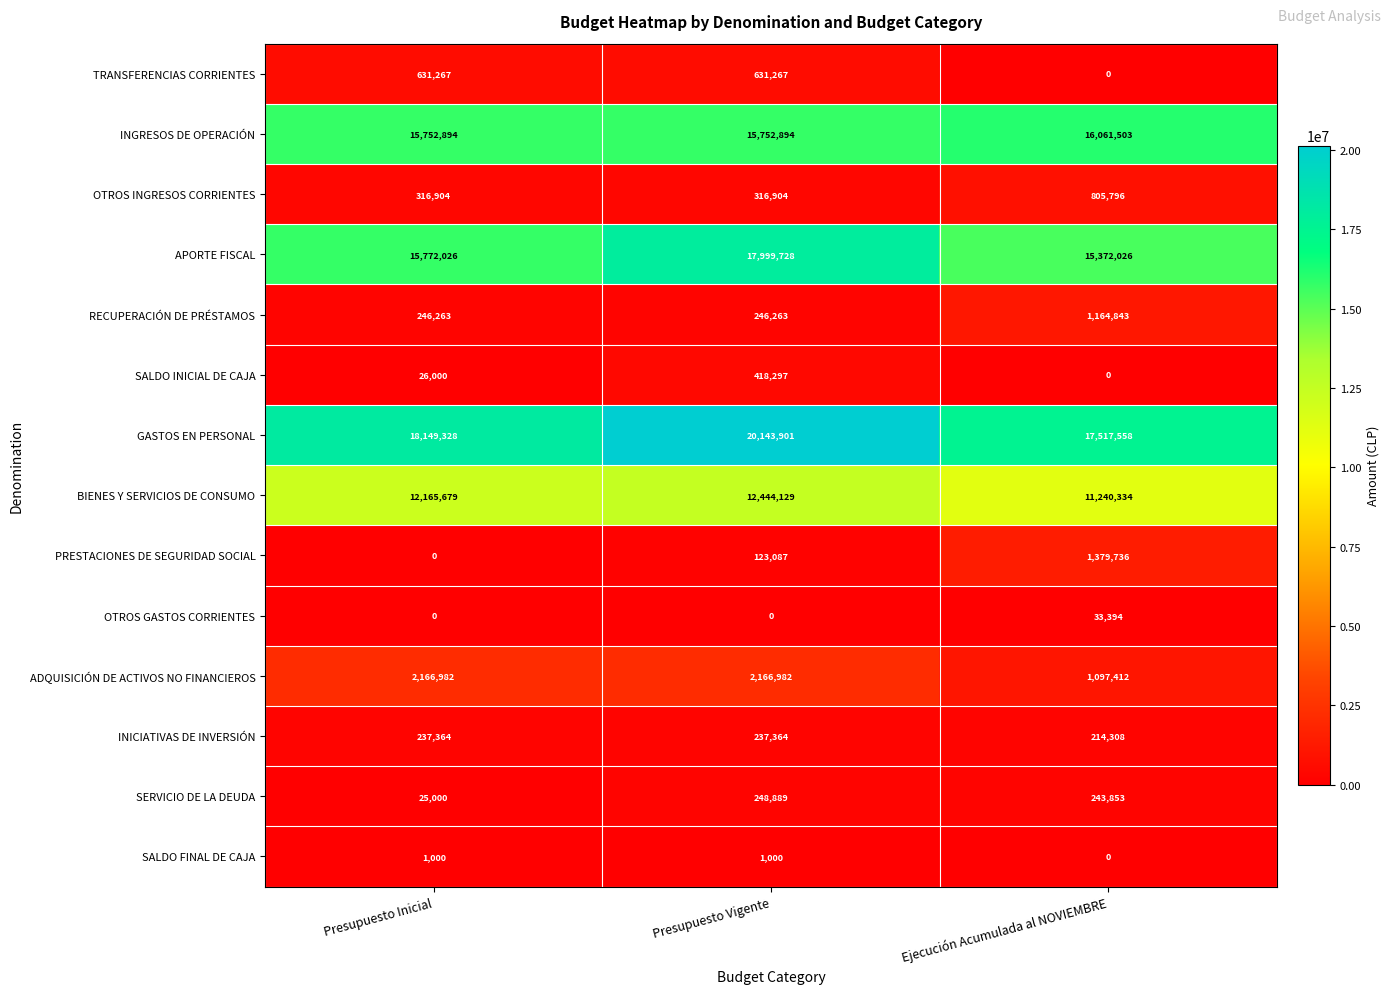

What is the difference between the highest and lowest values at Presupuesto Inicial?

18149328